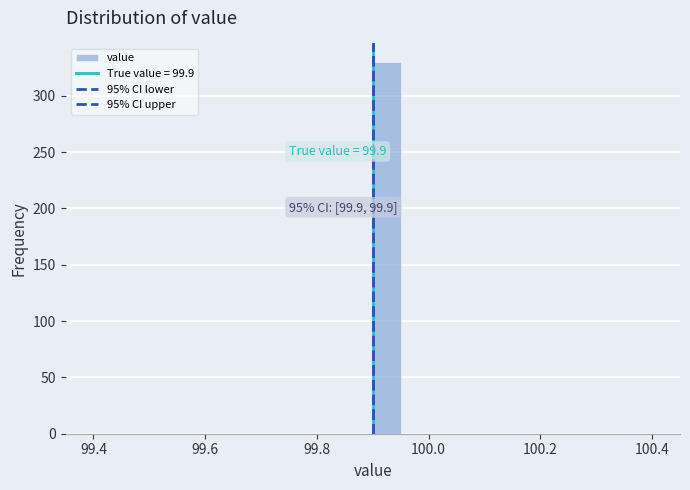

Around what value on the x-axis is the tallest bar? Give the approximate position of its centre, as read against the axis.

99.92